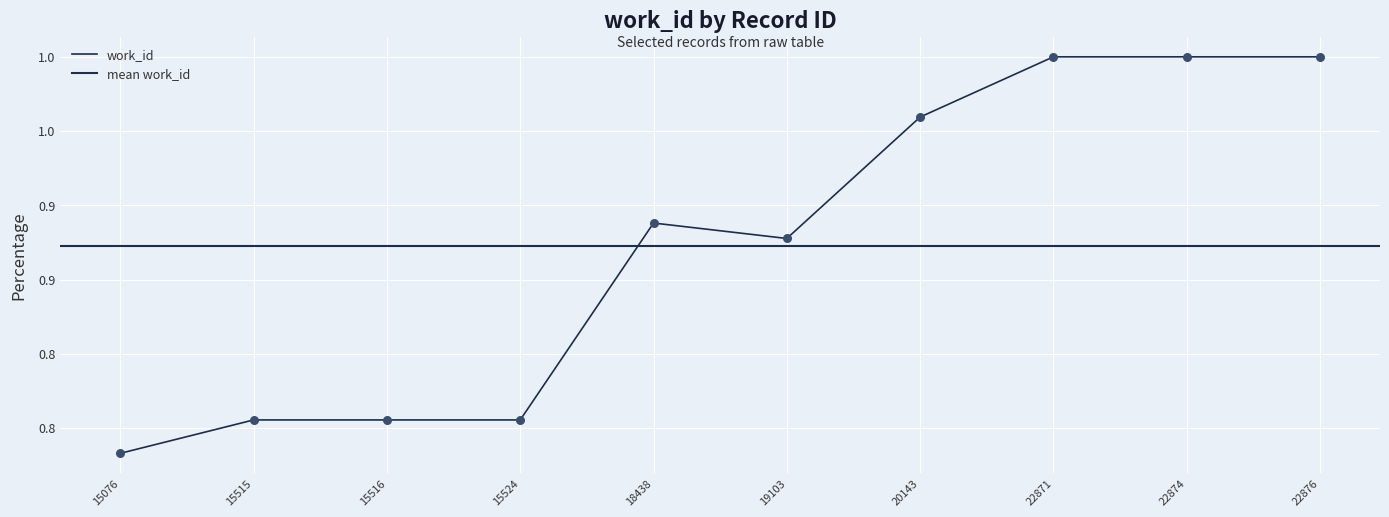

What is the ratio of the value at 20143 to the value at 22876?

1.0